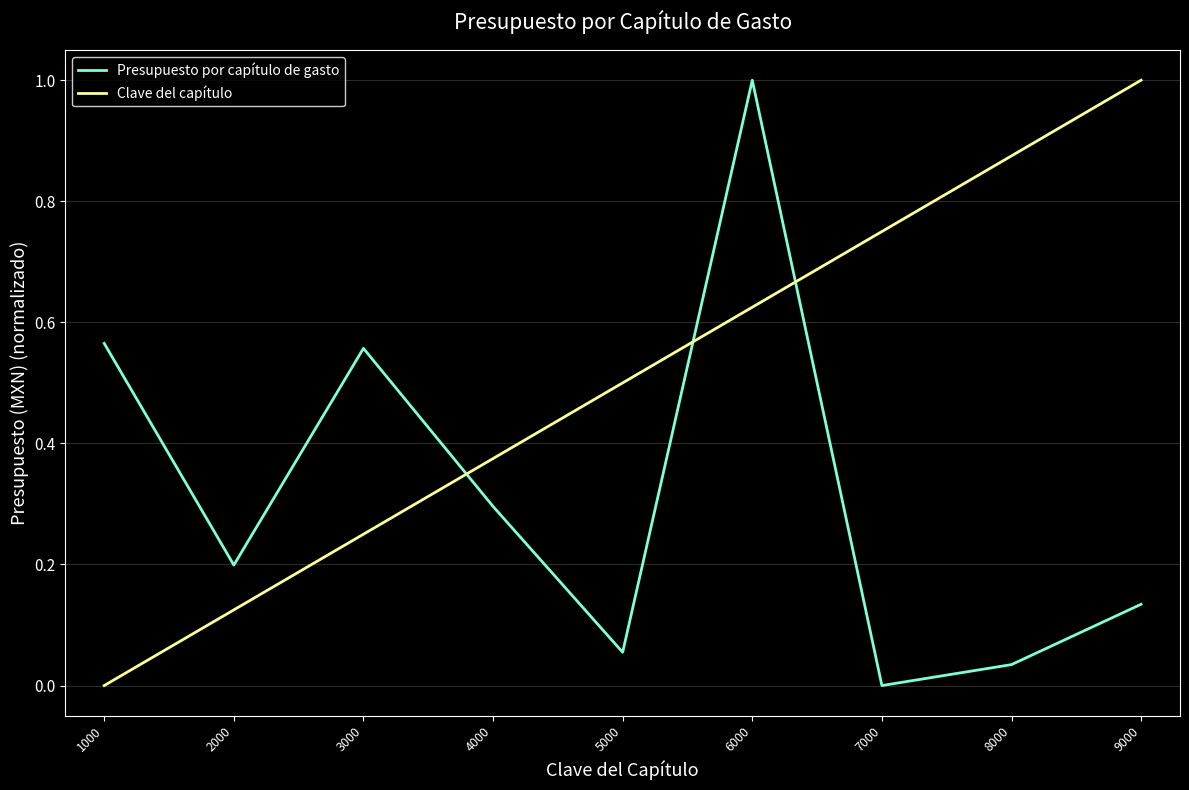

How many values in Clave del capítulo are above zero?

8